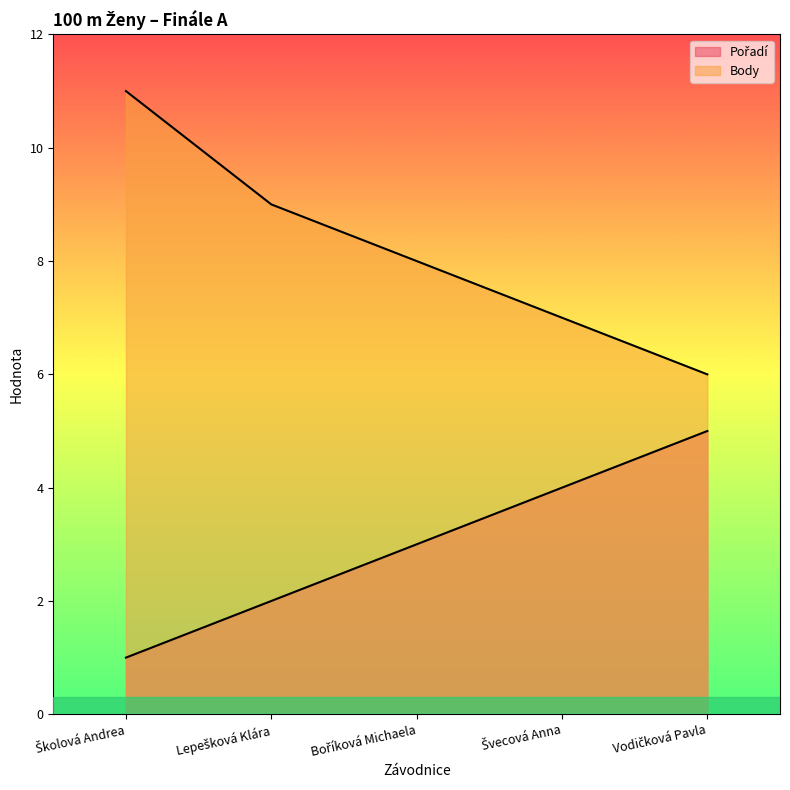

Reading right to left, transcribe all the data shown in this chart.

Pořadí: Vodičková Pavla=5	Švecová Anna=4	Boříková Michaela=3	Lepešková Klára=2	Školová Andrea=1
Body: Vodičková Pavla=6	Švecová Anna=7	Boříková Michaela=8	Lepešková Klára=9	Školová Andrea=11